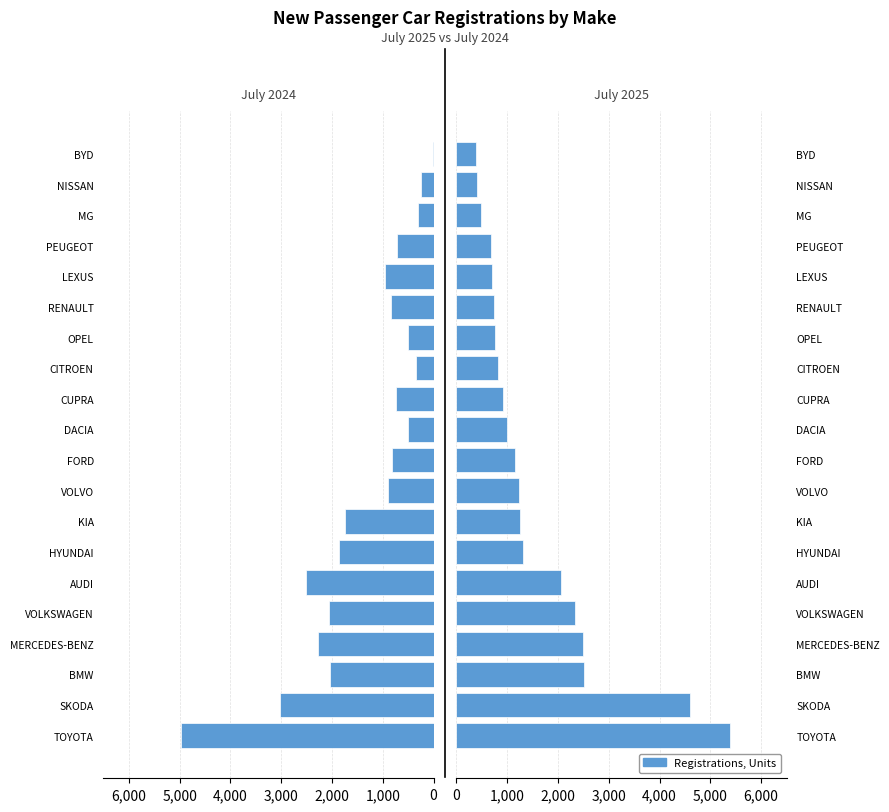

What is the difference between the maximum and minimum values in the July 2025 series?

5000